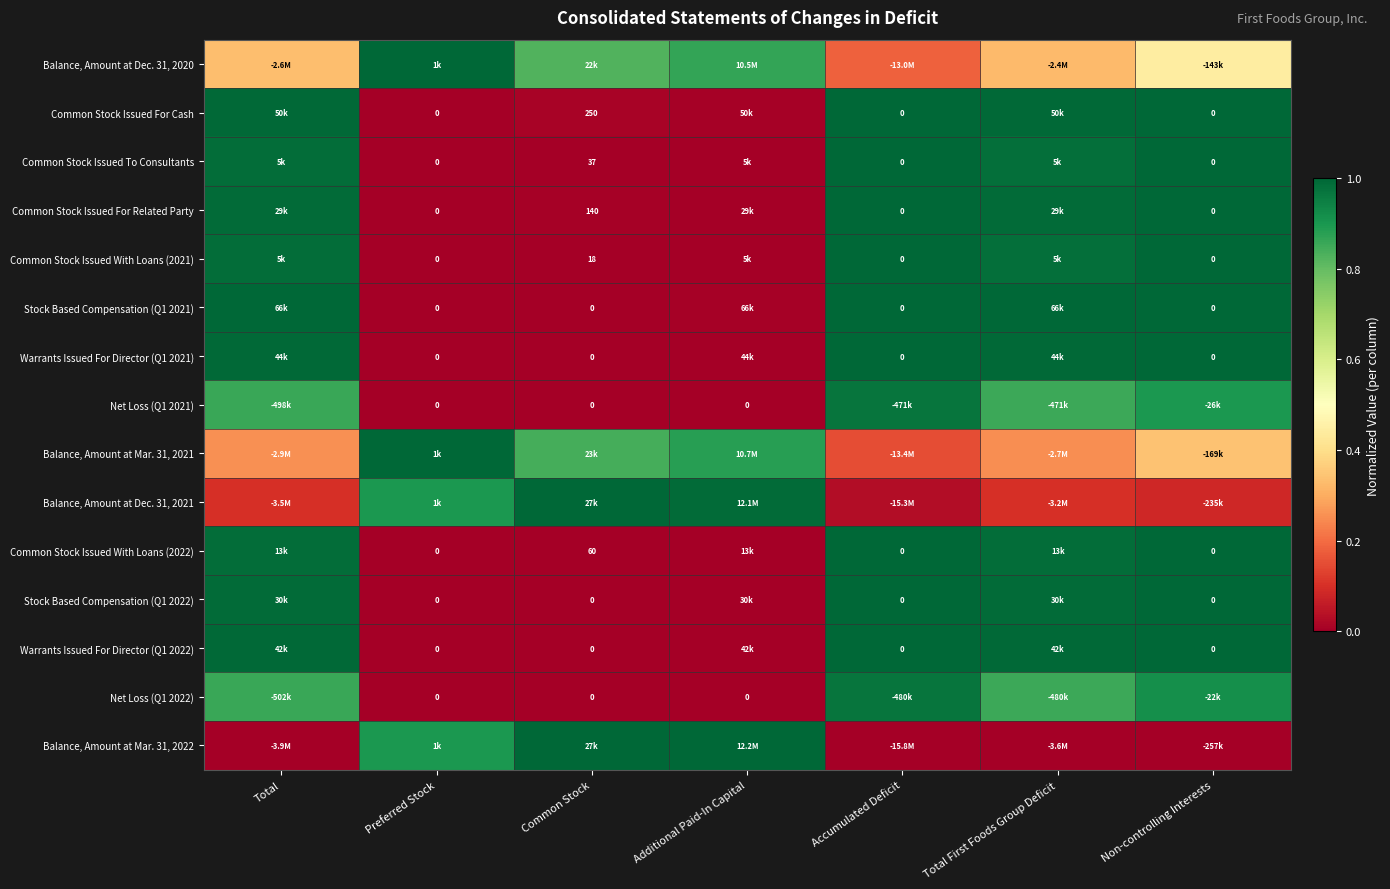

The value of Common Stock Issued For Cash at Common Stock is 0.0. True or false?

False